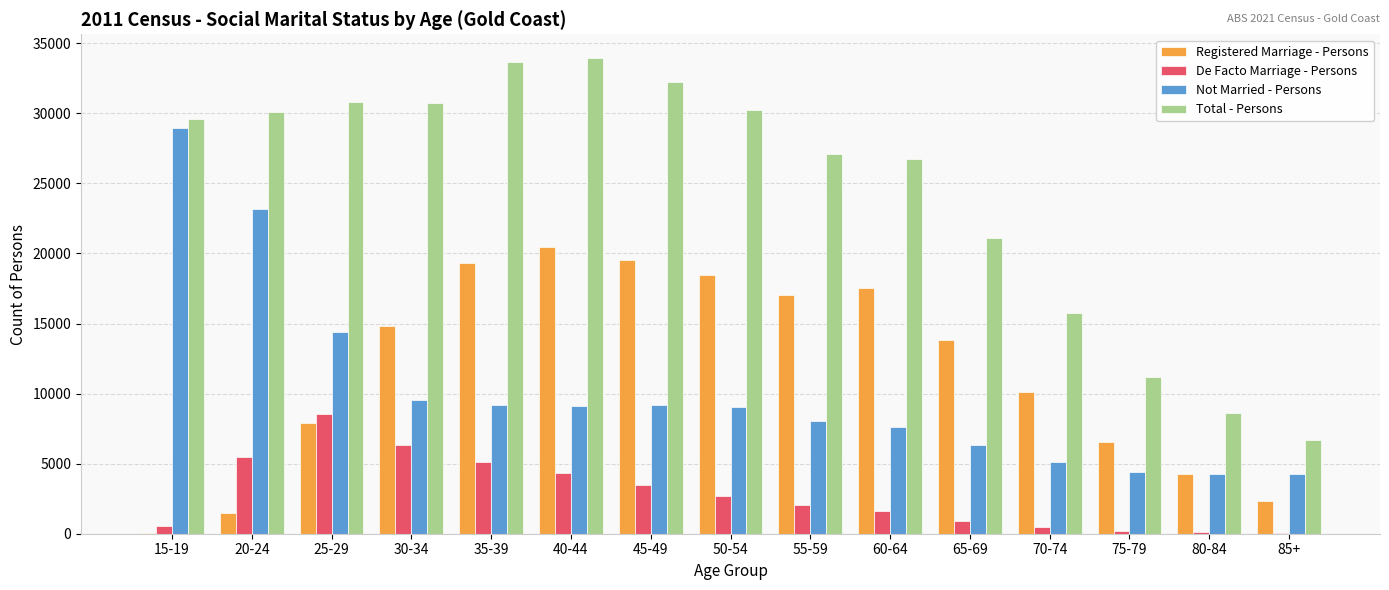

Which category has the highest value in the De Facto Marriage - Persons series?

25-29